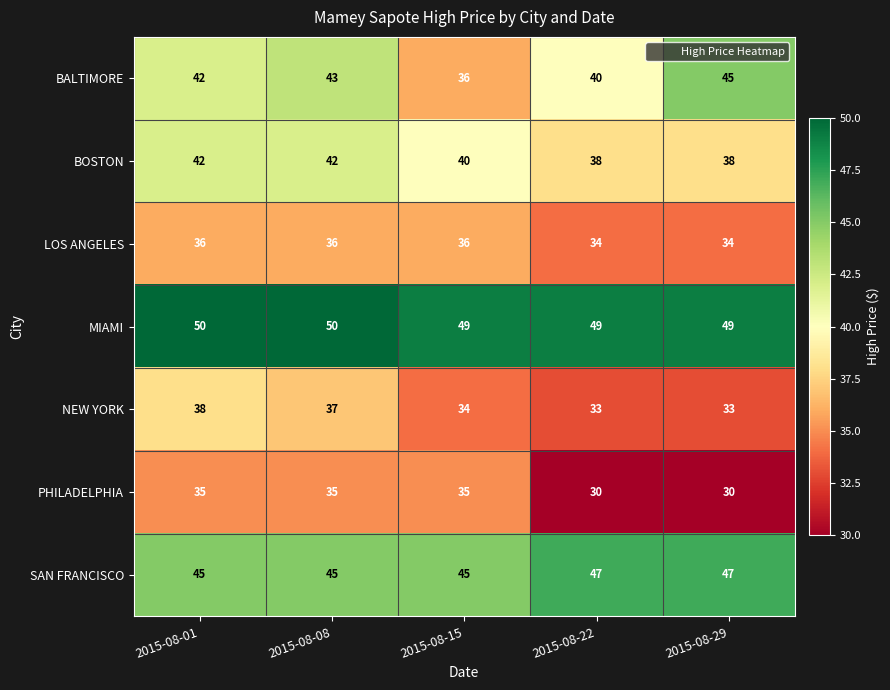

The value of PHILADELPHIA at 2015-08-08 is 35. True or false?

True